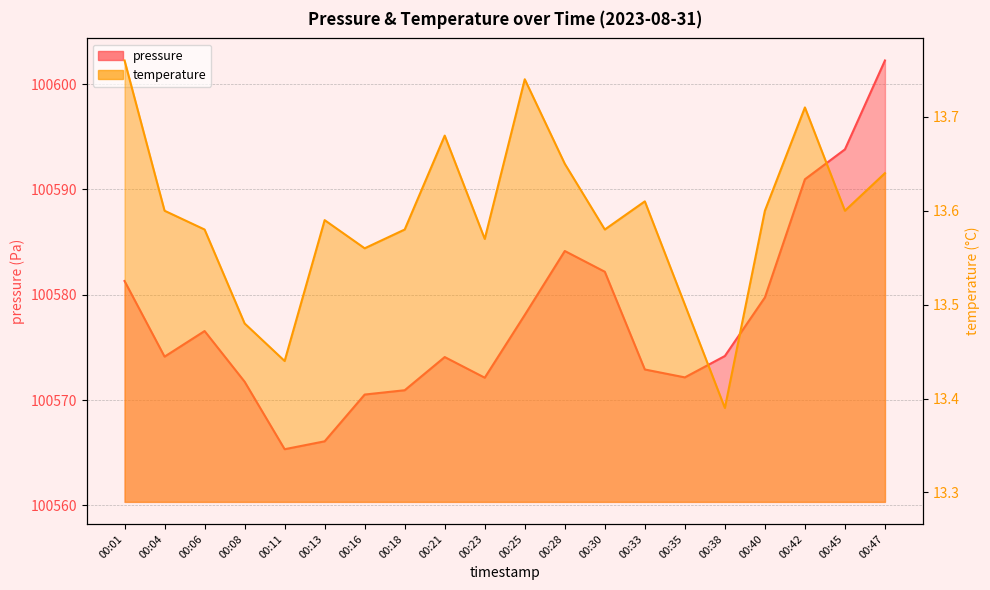

What is the difference between the second highest and minimum values in the temperature series?

0.3